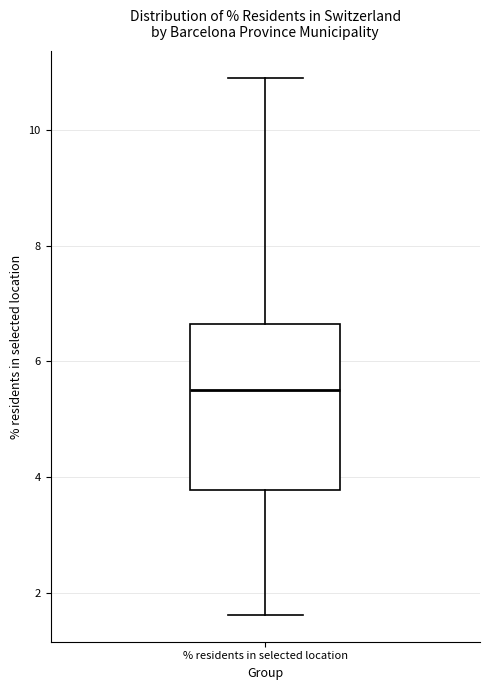

Transcribe this box plot: give where the median line is, the range the box spans, and where the two whiskers end, as read against the y-axis. The values are not printed on the chart, so give them approximately, as read against the axis.

median 5.6, box 3.8 to 6.6, whiskers 1.6 to 11.0